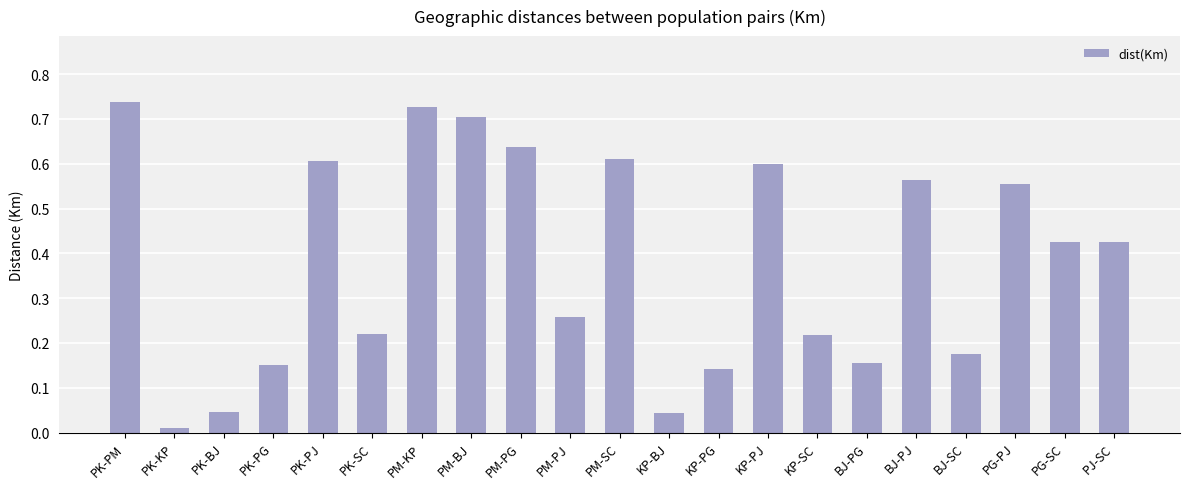

At which label is the value closest to 0?

PK-KP